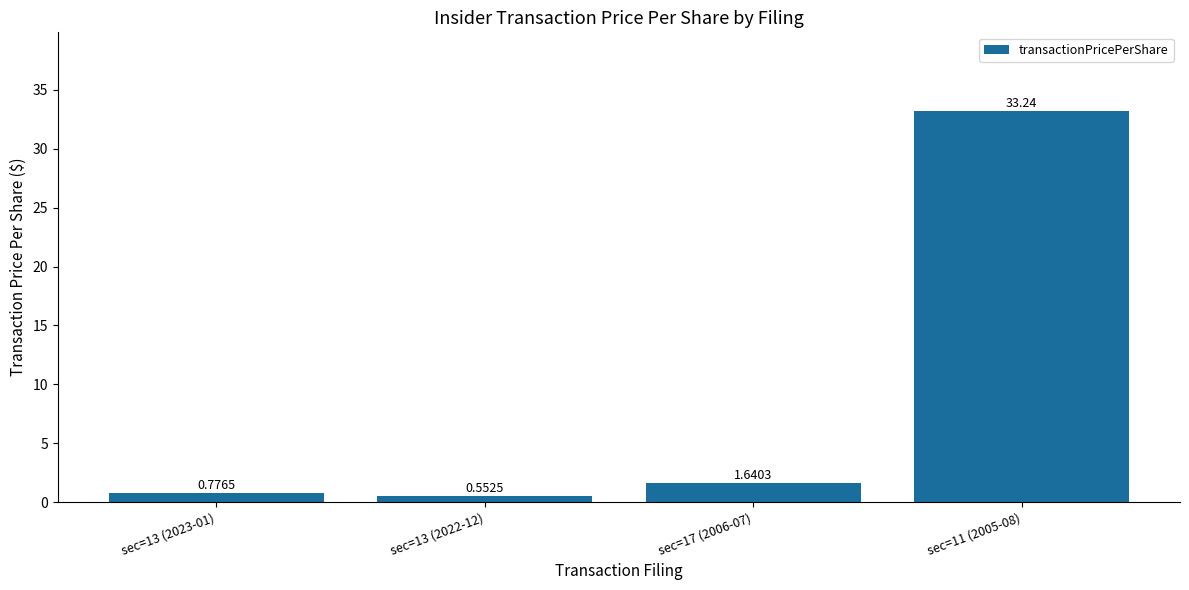

Which has a higher value, sec=11 (2005-08) or sec=17 (2006-07)?

sec=11 (2005-08)